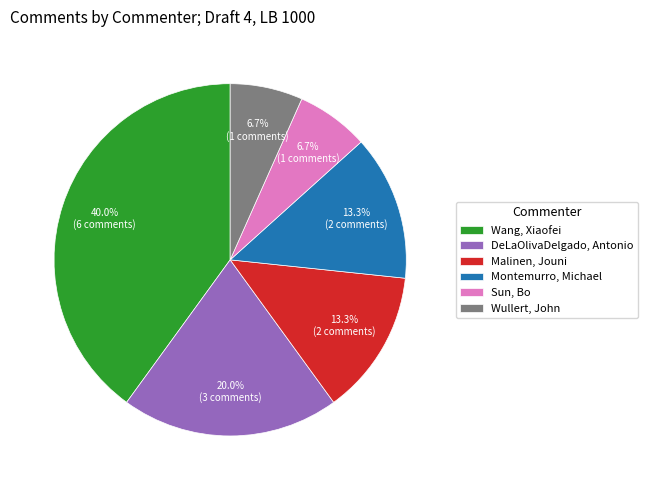

Count the number of slices in the pie.

6